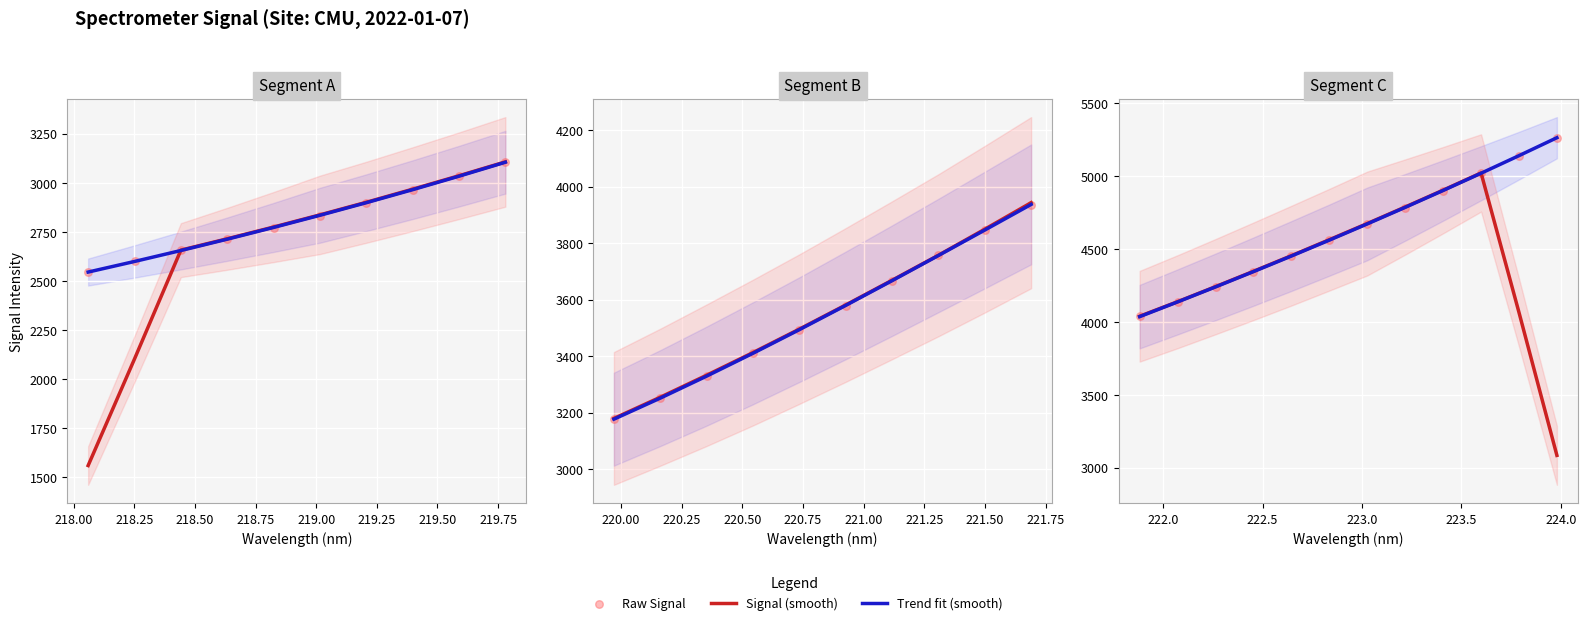

Which series has the widest spread of Y values?

Signal (smooth)